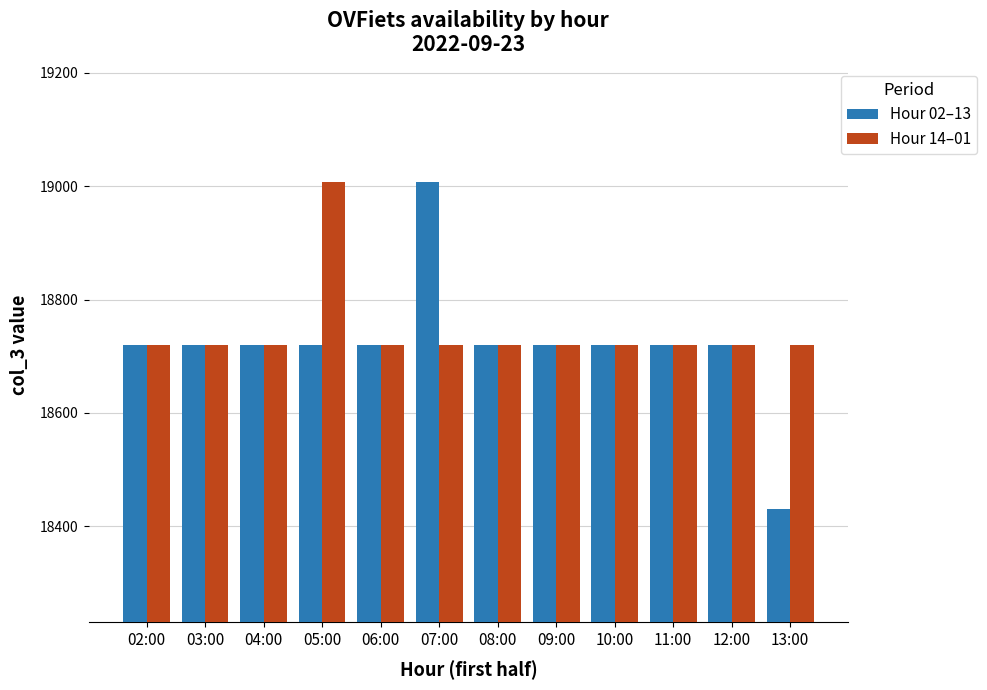

What are all the series names shown in the legend?

Hour 02–13, Hour 14–01